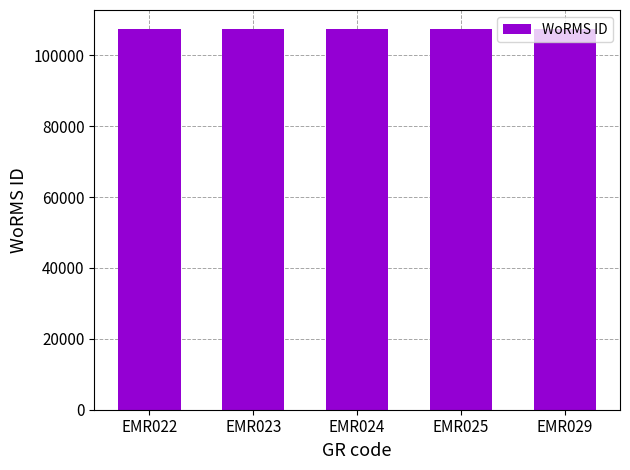

Does the chart contain any negative values?

No